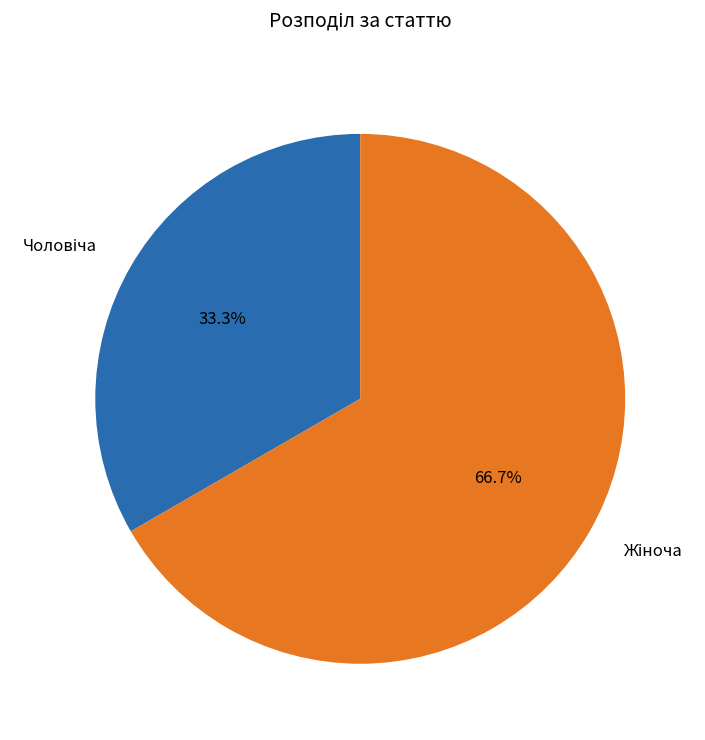

Is there a majority slice in this chart?

Yes